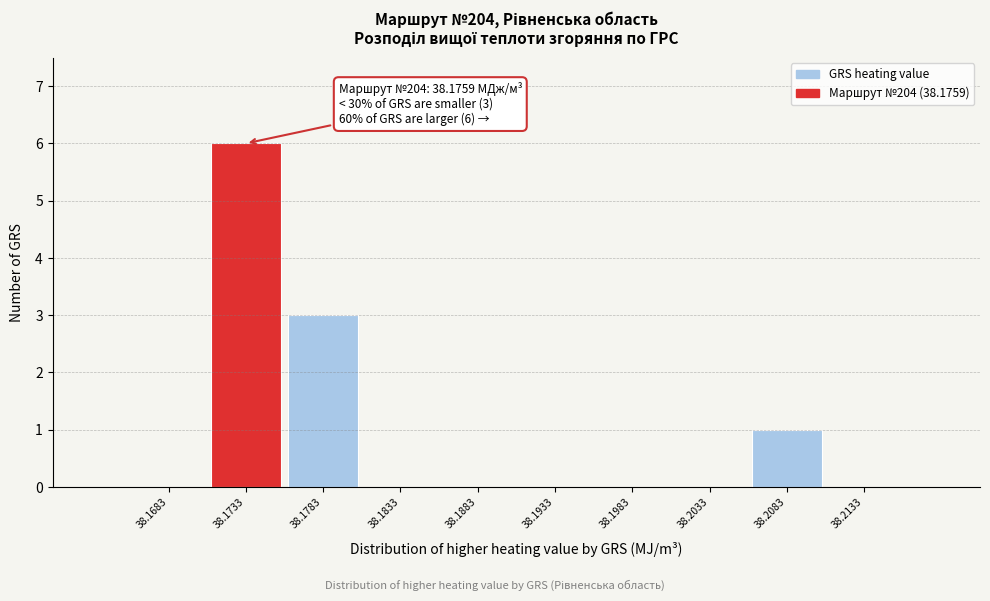

Reading right to left, list all the values displayed in this chart.

38.2133=0	38.2083=1	38.2033=0	38.1983=0	38.1933=0	38.1883=0	38.1833=0	38.1783=3	38.1733=6	38.1683=0